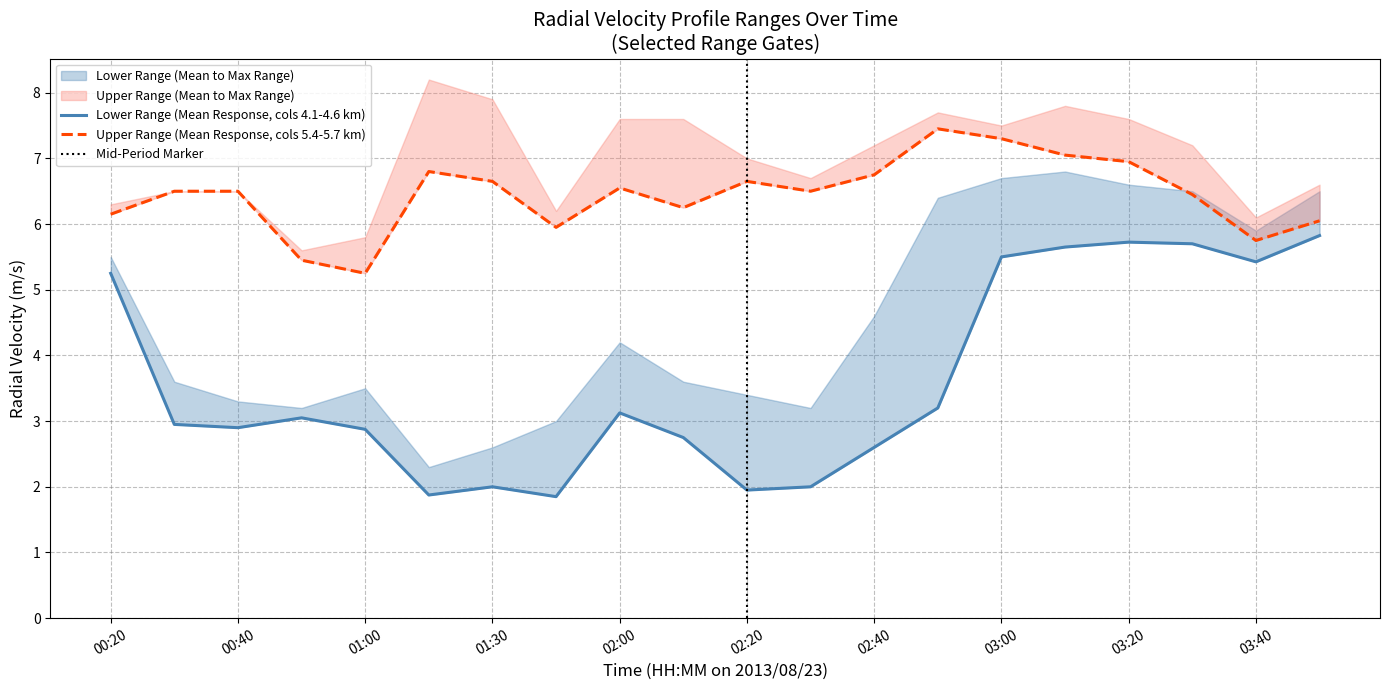

What is the value of the 4.115 point at the 20th from the left?

6.5